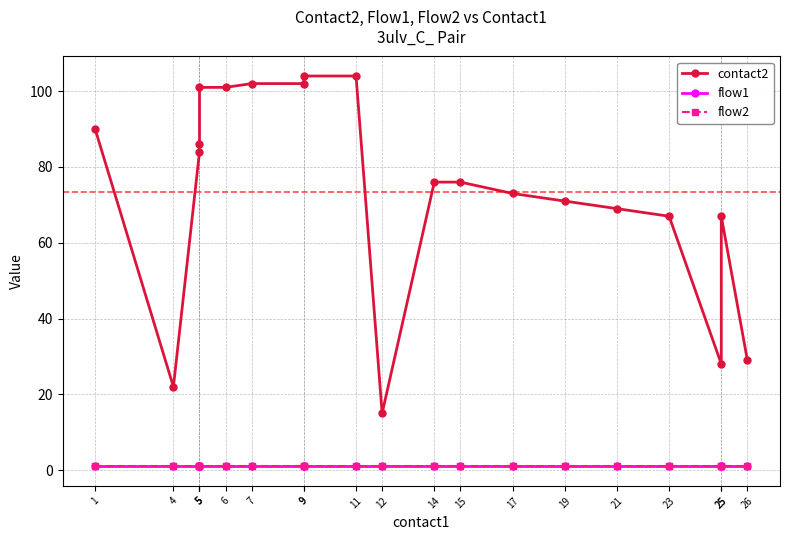

Which series has the largest total across all categories?

contact2